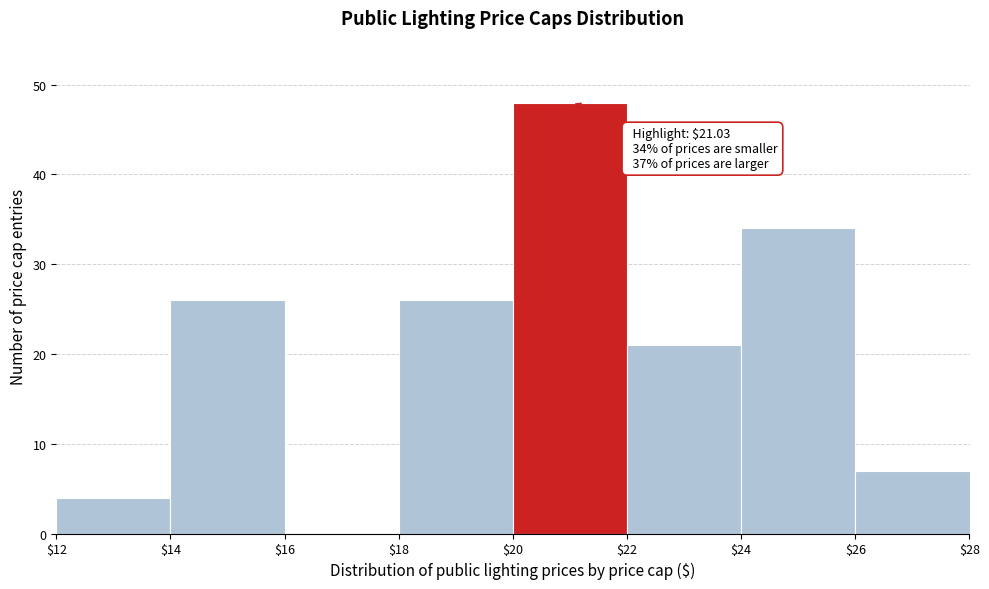

Which range on the x-axis has the tallest bar?

$20 to $22